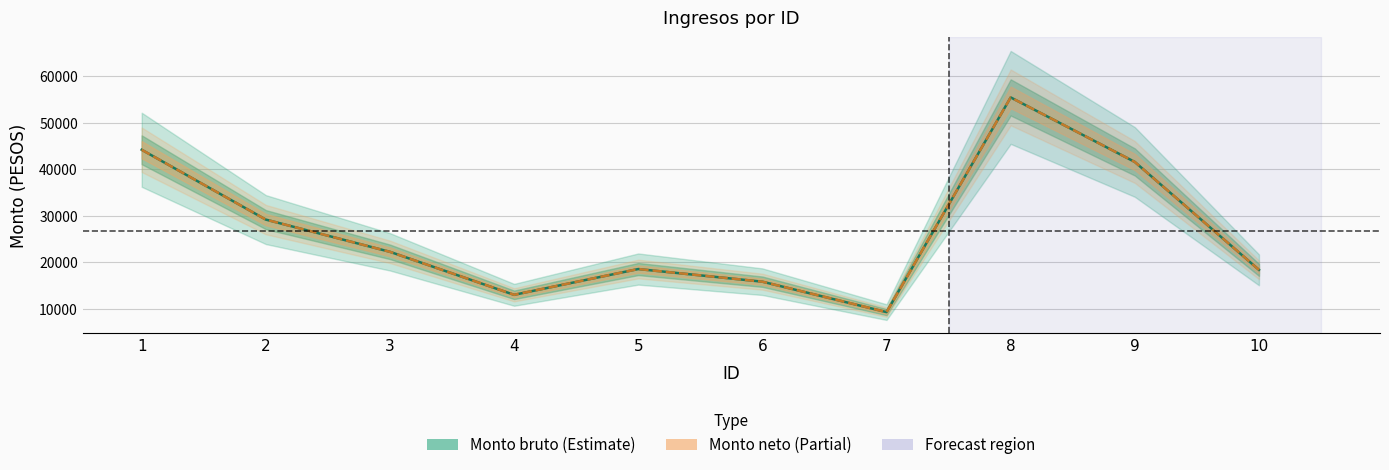

How many lines are shown in the chart?

2